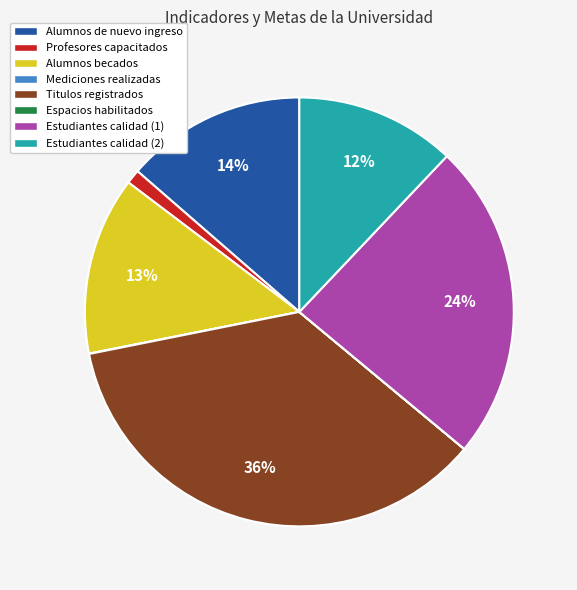

To the nearest percent, what is the average slice percentage?

12%